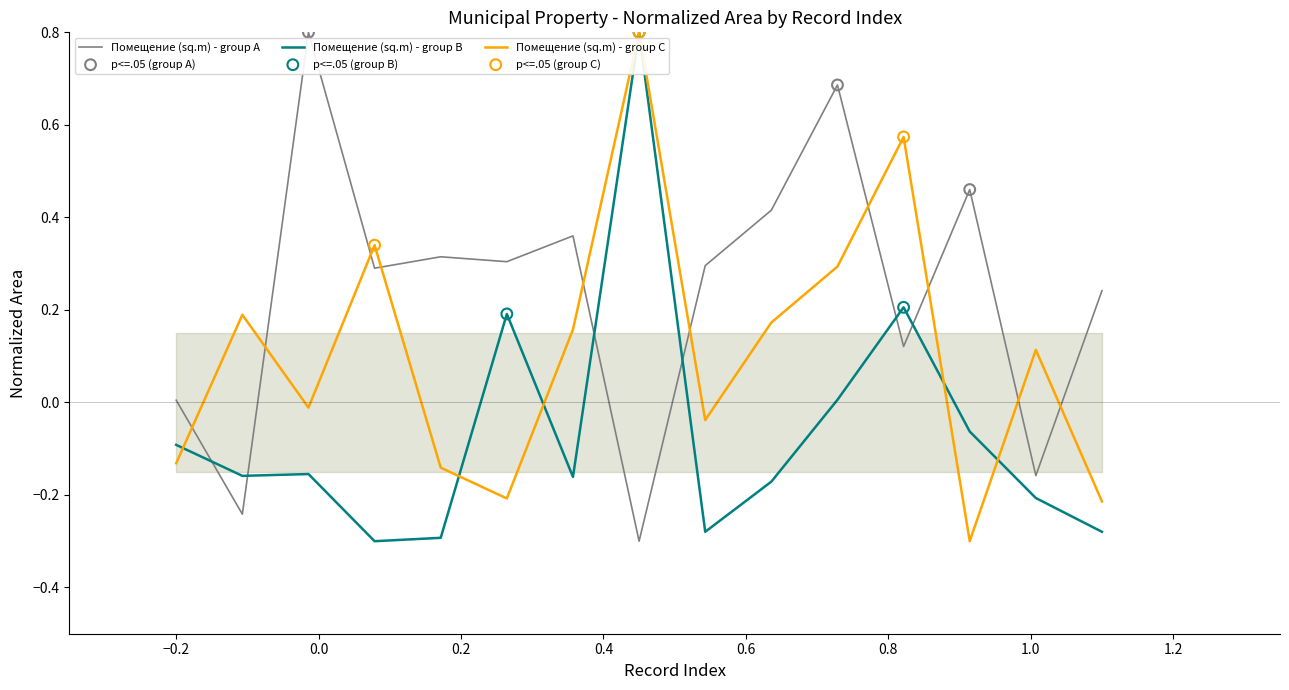

Which series has the largest total across all categories?

Помещение (sq.m) - group A